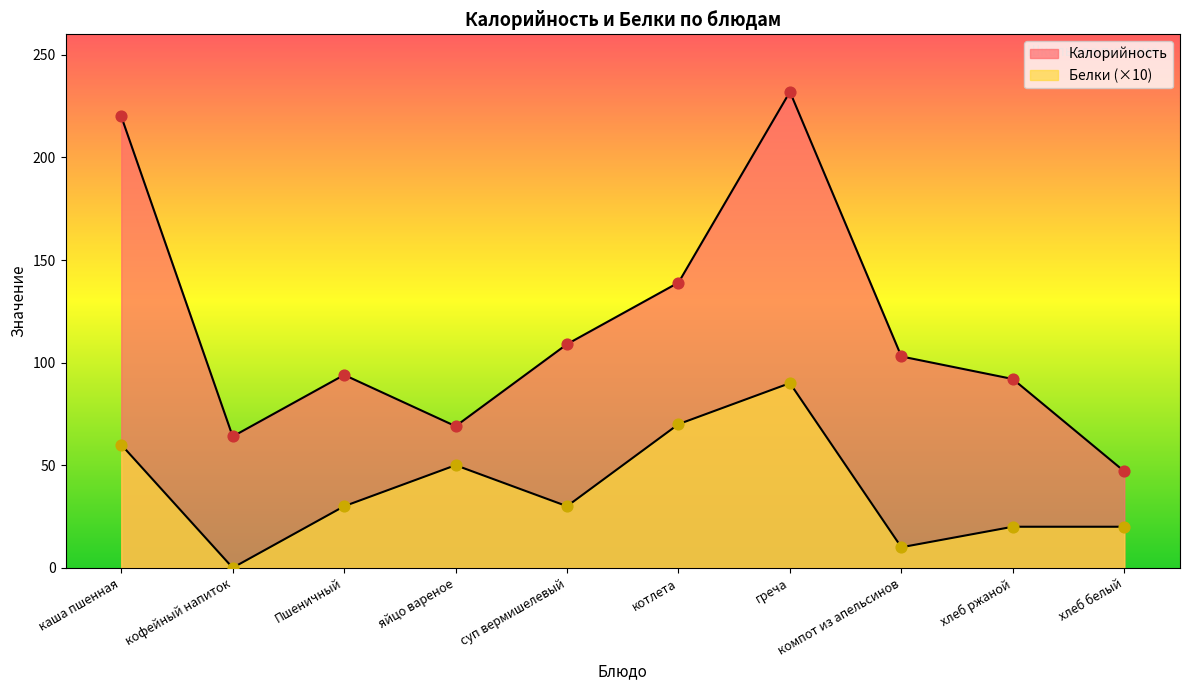

Which series has the largest Y range (max minus min)?

Калорийность